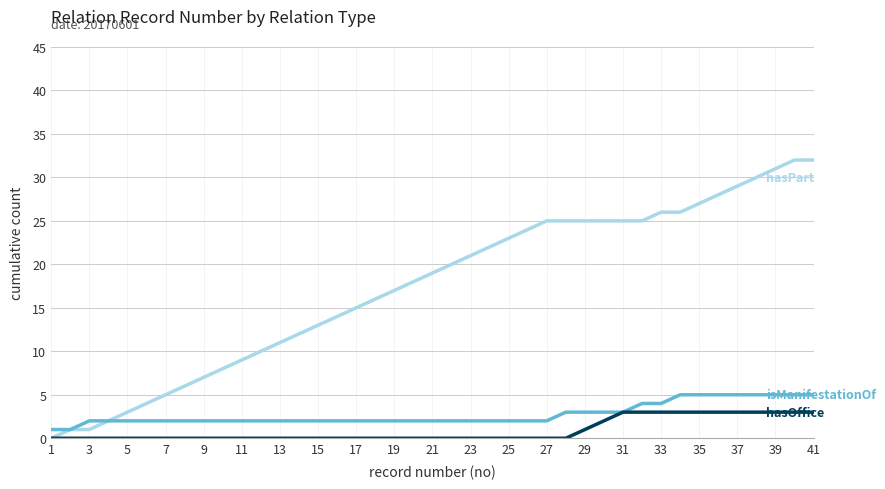

What is the greatest value displayed?

32